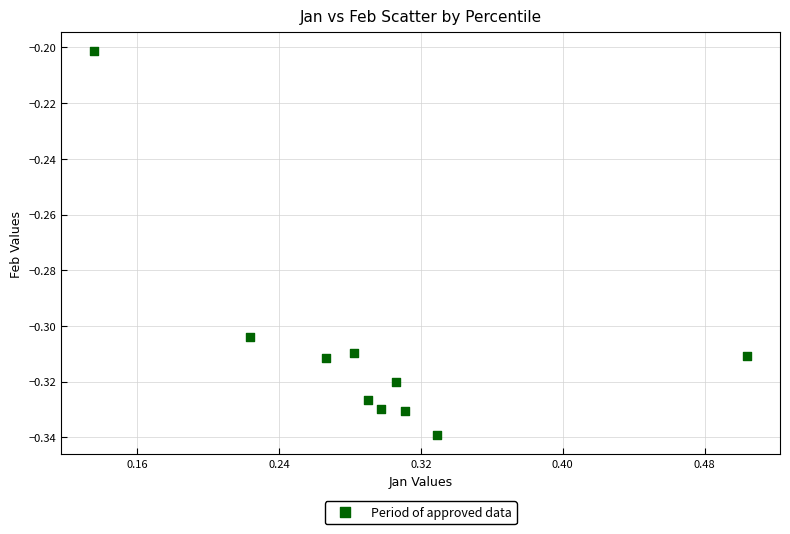

What is the range of X values (max minus min)?

0.4